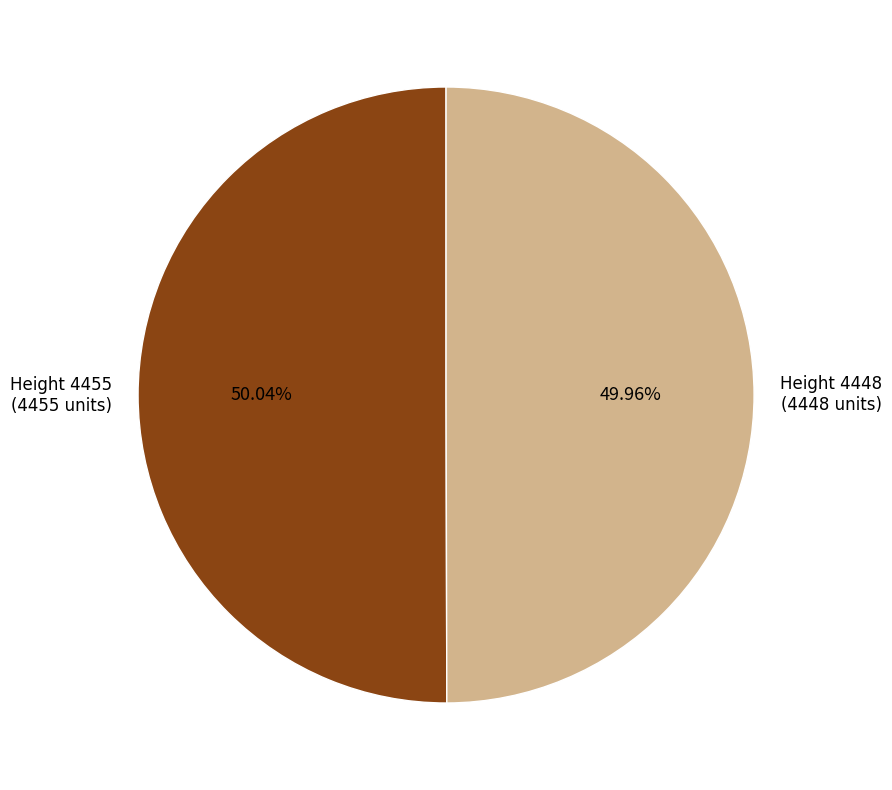

Is there a majority slice in this chart?

Yes